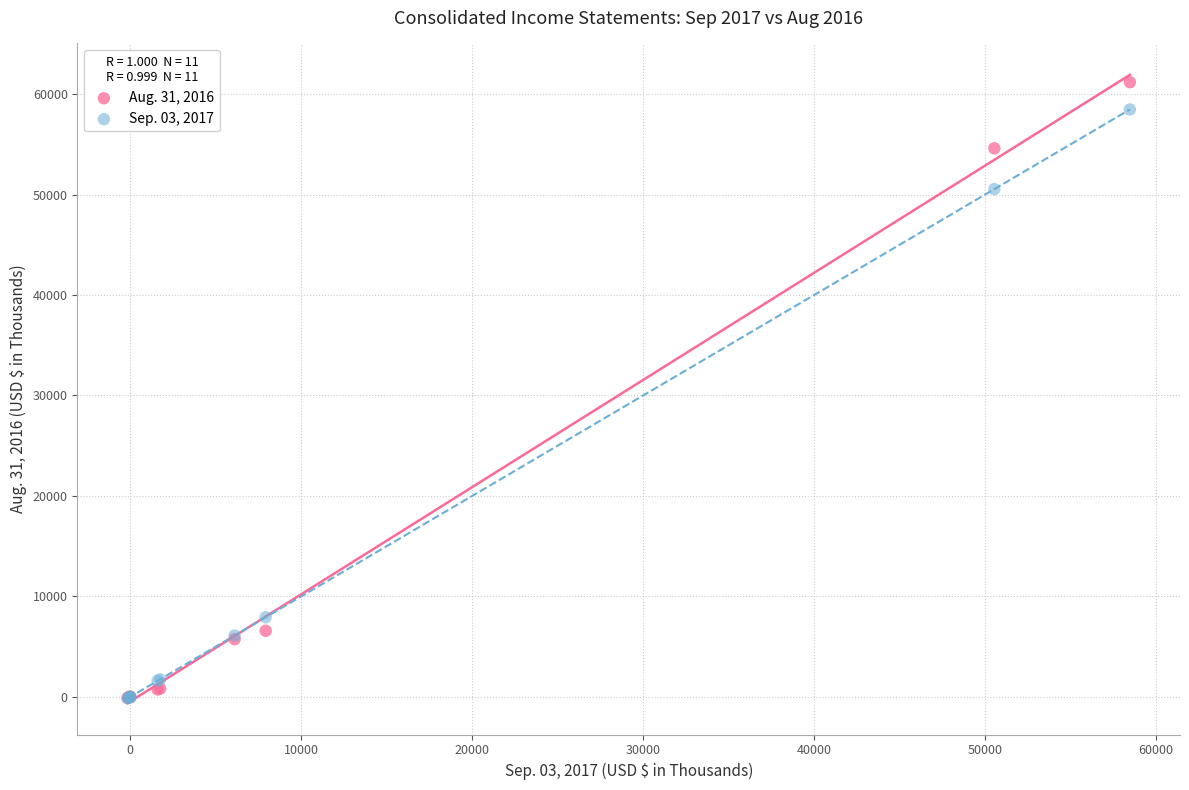

Which series reaches the maximum Y coordinate?

Aug. 31, 2016